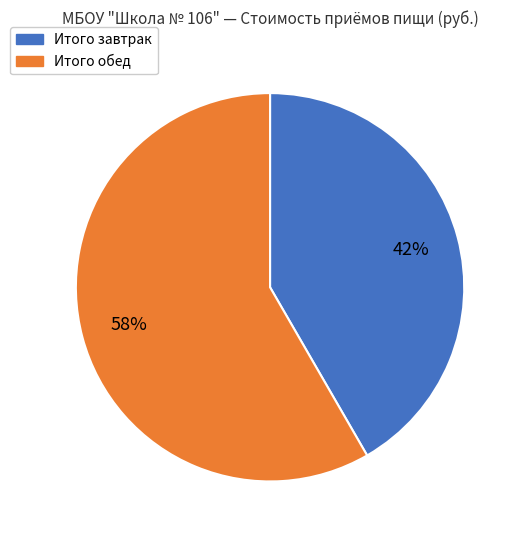

Is the sum of Итого завтрак and Итого обед greater than half?

Yes